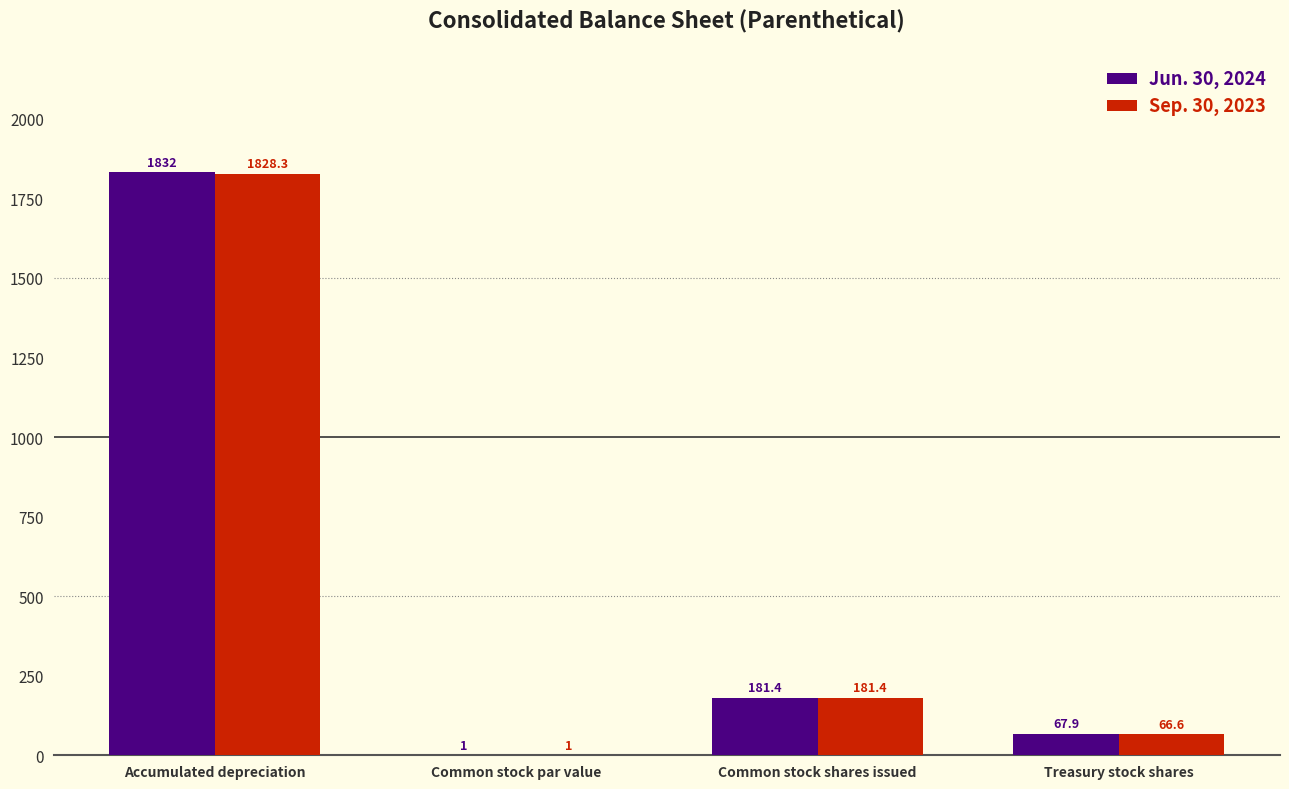

What is the sum of all Jun. 30, 2024 values?

2082.3